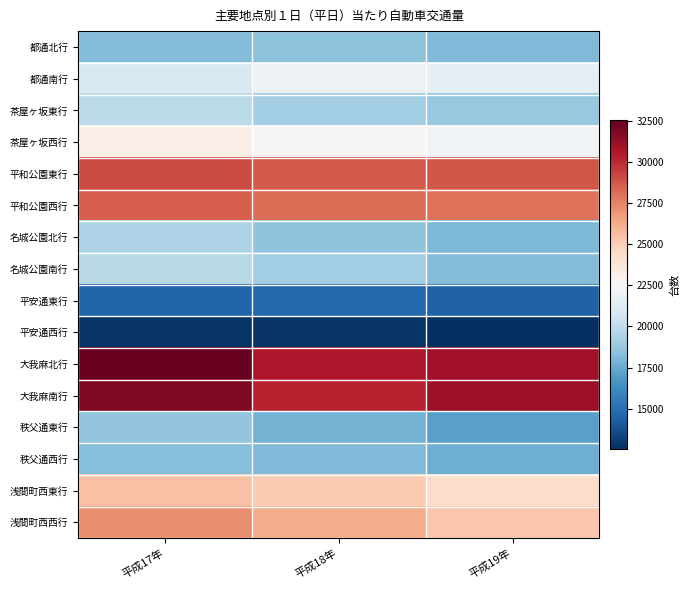

Reading right to left, what are all the values shown in this chart?

都通北行: 平成19年=18121	平成18年=18412	平成17年=18168
都通南行: 平成19年=21608	平成18年=21926	平成17年=20988
茶屋ヶ坂東行: 平成19年=18717	平成18年=19134	平成17年=19805
茶屋ヶ坂西行: 平成19年=22204	平成18年=22676	平成17年=23174
平和公園東行: 平成19年=28770	平成18年=28656	平成17年=29031
平和公園西行: 平成19年=27952	平成18年=28116	平成17年=28528
名城公園北行: 平成19年=18045	平成18年=18500	平成17年=19424
名城公園南行: 平成19年=18237	平成18年=19068	平成17年=19758
平安通東行: 平成19年=14490	平成18年=14720	平成17年=14511
平安通西行: 平成19年=12543	平成18年=12744	平成17年=12724
大我麻北行: 平成19年=30963	平成18年=30649	平成17年=32533
大我麻南行: 平成19年=31118	平成18年=30242	平成17年=31825
秩父通東行: 平成19年=17143	平成18年=17806	平成17年=18586
秩父通西行: 平成19年=17644	平成18年=18115	平成17年=18282
浅間町西東行: 平成19年=24406	平成18年=25162	平成17年=25463
浅間町西西行: 平成19年=25325	平成18年=26279	平成17年=27159